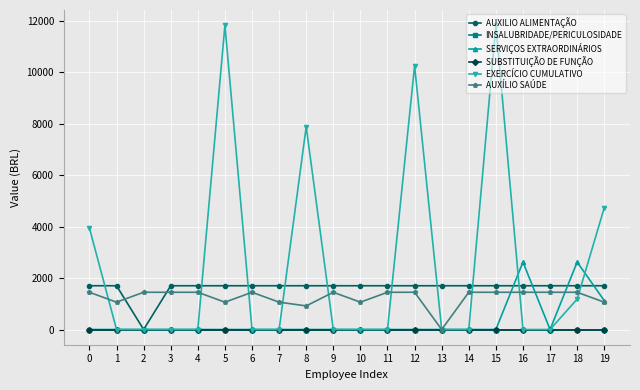

Is this an area chart (filled region under the line)?

No